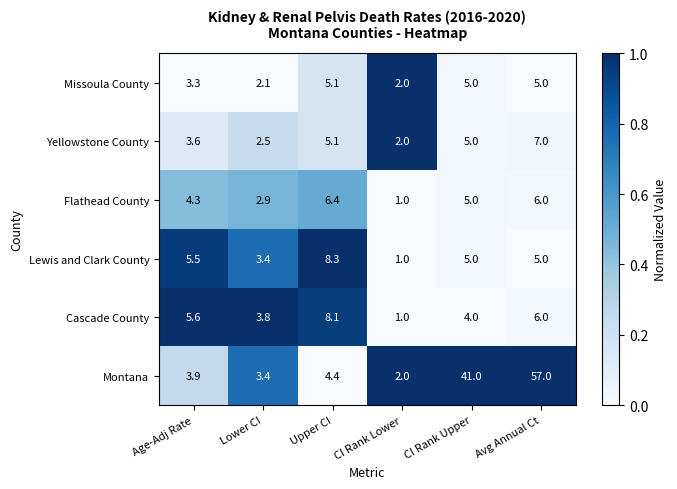

Which series has the largest total across all categories?

Montana